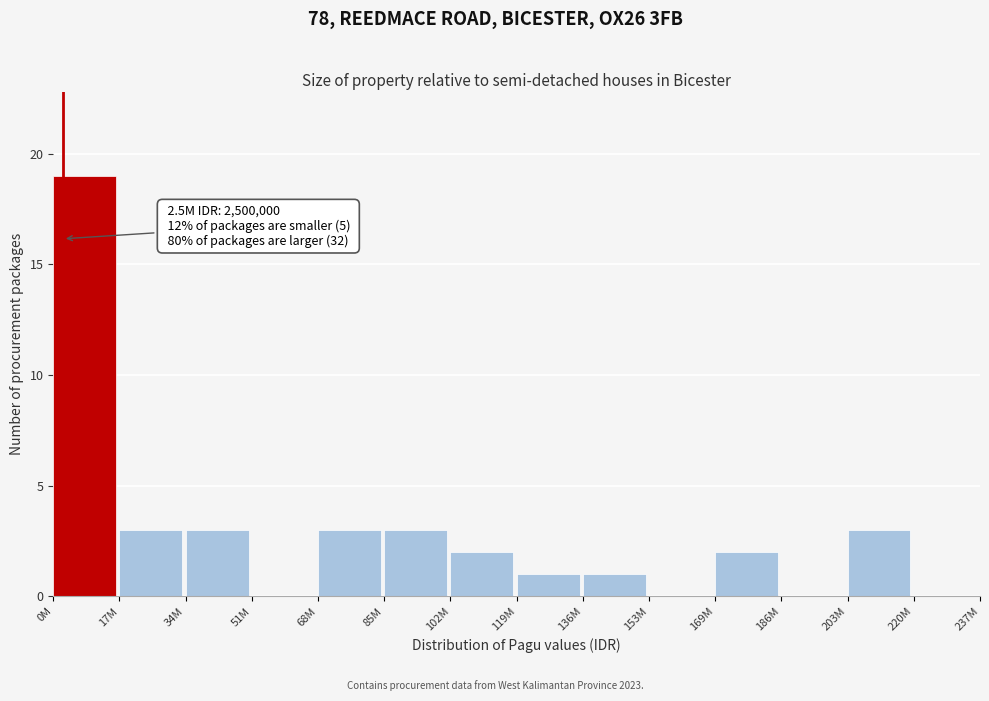

Reading left to right, list all the values displayed in this chart.

0M=19	17M=3	34M=3	51M=0	68M=3	85M=3	102M=2	119M=1	136M=1	153M=0	169M=2	186M=0	203M=3	220M=0